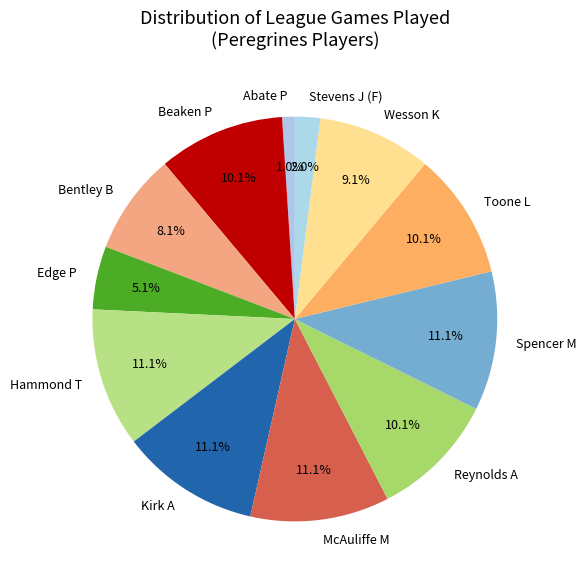

What is the smallest slice in the pie chart?

Abate P